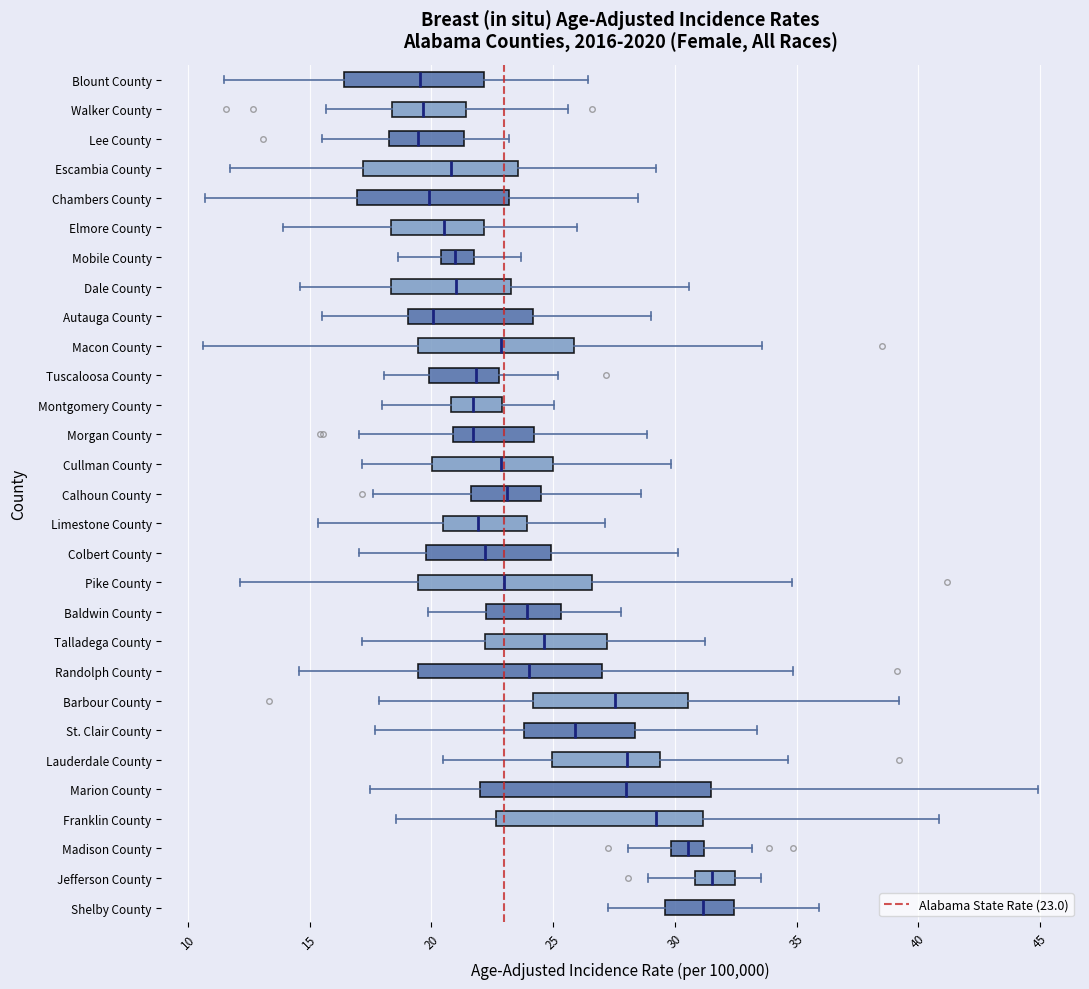

Reading bottom to top, transcribe this box plot: for each box, give where its median line is, the range the box spans, and where its two whiskers end, as read against the x-axis. The values are not printed on the chart, so give them approximately, as read against the axis.

Shelby County: median 31.0, box 29.5 to 32.5, whiskers 27.5 to 36.0
Jefferson County: median 31.5, box 31.0 to 32.5, whiskers 29.0 to 33.5
Madison County: median 30.5, box 30.0 to 31.0, whiskers 28.0 to 33.0
Franklin County: median 29.0, box 22.5 to 31.0, whiskers 18.5 to 41.0
Marion County: median 28.0, box 22.0 to 31.5, whiskers 17.5 to 45.0
Lauderdale County: median 28.0, box 25.0 to 29.5, whiskers 20.5 to 34.5
St. Clair County: median 26.0, box 24.0 to 28.5, whiskers 17.5 to 33.5
Barbour County: median 27.5, box 24.0 to 30.5, whiskers 18.0 to 39.0
Randolph County: median 24.0, box 19.5 to 27.0, whiskers 14.5 to 35.0
Talladega County: median 24.5, box 22.0 to 27.0, whiskers 17.0 to 31.5
Baldwin County: median 24.0, box 22.0 to 25.5, whiskers 20.0 to 28.0
Pike County: median 23.0, box 19.5 to 26.5, whiskers 12.0 to 35.0
Colbert County: median 22.0, box 20.0 to 25.0, whiskers 17.0 to 30.0
Limestone County: median 22.0, box 20.5 to 24.0, whiskers 15.5 to 27.0
Calhoun County: median 23.0, box 21.5 to 24.5, whiskers 17.5 to 28.5
Cullman County: median 23.0, box 20.0 to 25.0, whiskers 17.0 to 30.0
Morgan County: median 21.5, box 21.0 to 24.0, whiskers 17.0 to 29.0
Montgomery County: median 21.5, box 21.0 to 23.0, whiskers 18.0 to 25.0
Tuscaloosa County: median 22.0, box 20.0 to 23.0, whiskers 18.0 to 25.0
Macon County: median 23.0, box 19.5 to 26.0, whiskers 10.5 to 33.5
Autauga County: median 20.0, box 19.0 to 24.0, whiskers 15.5 to 29.0
Dale County: median 21.0, box 18.5 to 23.5, whiskers 14.5 to 30.5
Mobile County: median 21.0, box 20.5 to 22.0, whiskers 18.5 to 23.5
Elmore County: median 20.5, box 18.5 to 22.0, whiskers 14.0 to 26.0
Chambers County: median 20.0, box 17.0 to 23.0, whiskers 10.5 to 28.5
Escambia County: median 21.0, box 17.0 to 23.5, whiskers 11.5 to 29.0
Lee County: median 19.5, box 18.5 to 21.5, whiskers 15.5 to 23.0
Walker County: median 19.5, box 18.5 to 21.5, whiskers 15.5 to 25.5
Blount County: median 19.5, box 16.5 to 22.0, whiskers 11.5 to 26.5